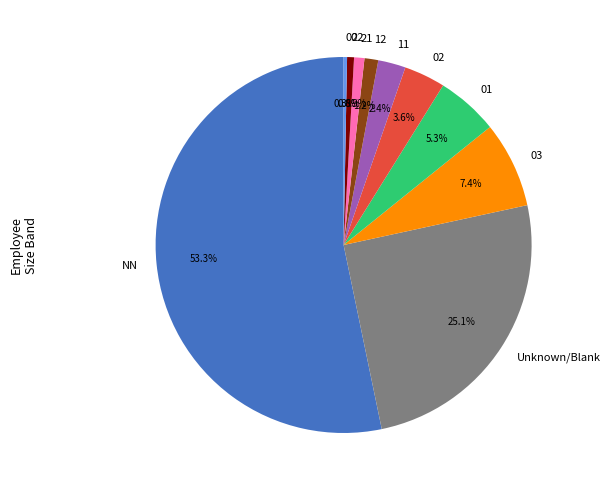

What is the largest slice in the pie chart?

NN